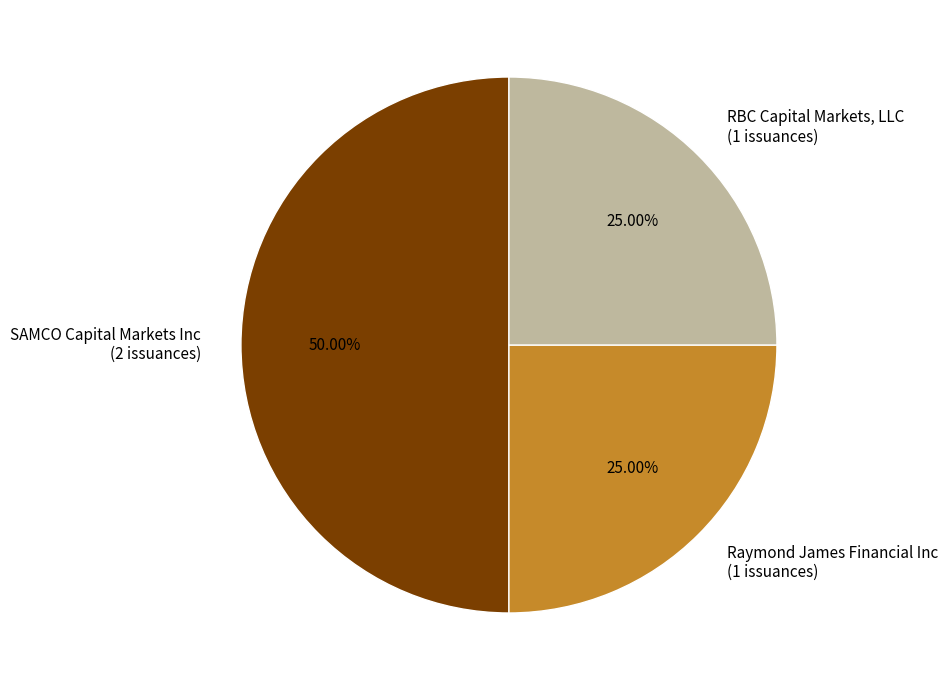

Which category has the biggest portion of the pie?

SAMCO Capital Markets Inc